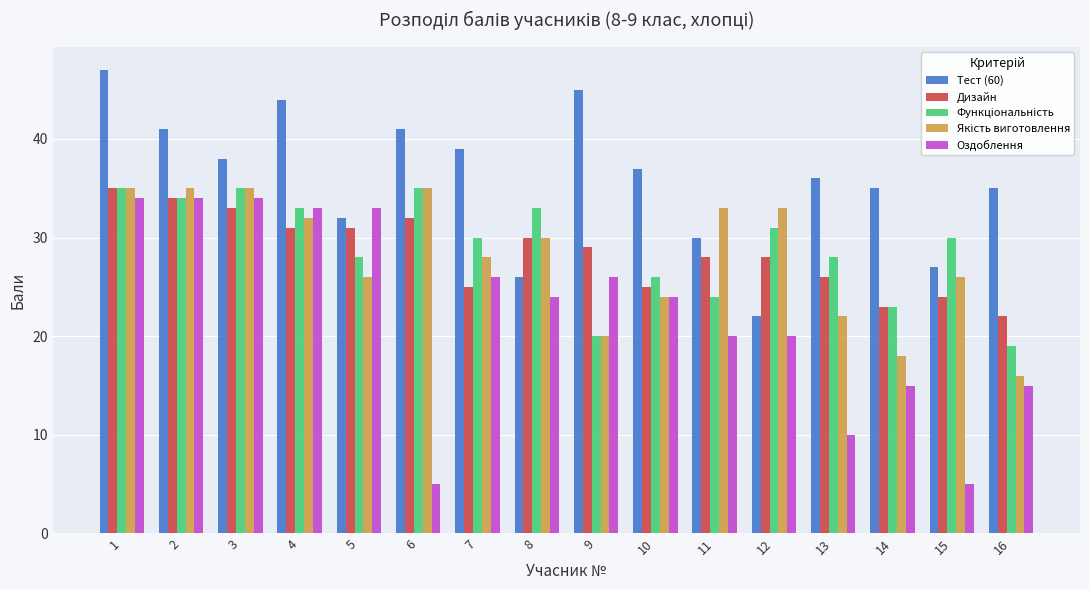

The value of Тест (60) at 7 is 26. True or false?

False